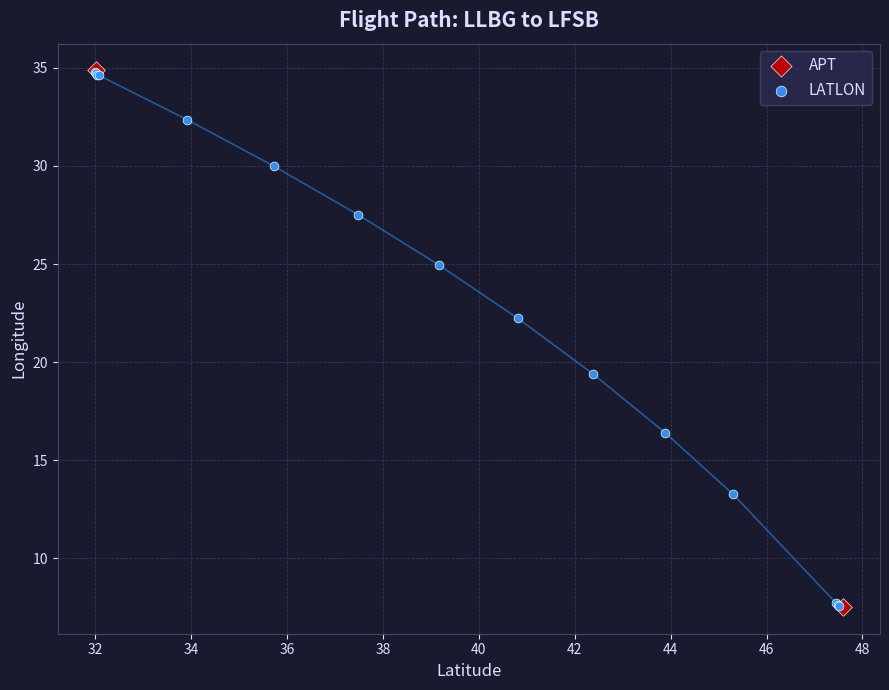

What are all the series names shown in the legend?

APT, LATLON